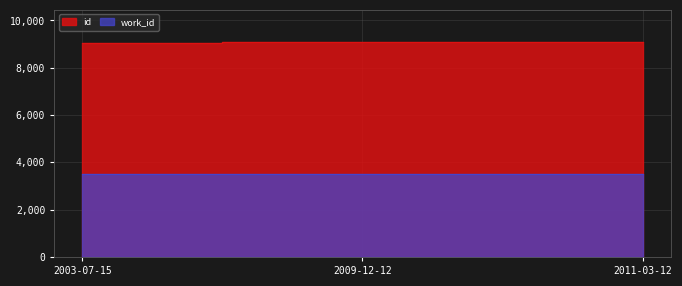

At how many categories does at least one series exceed 7892?

3